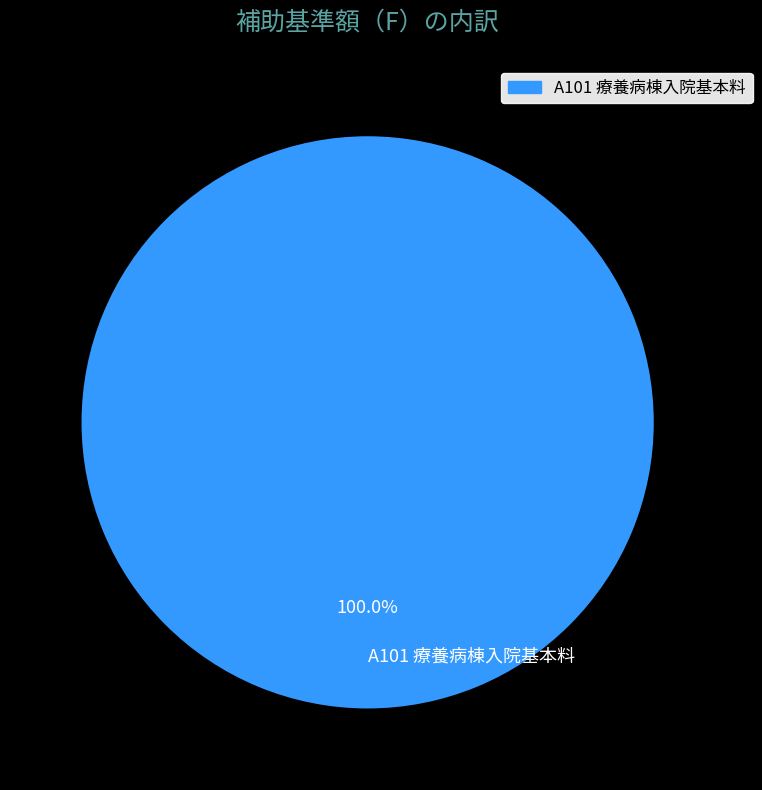

Which slice represents more than half of the pie?

A101 療養病棟入院基本料